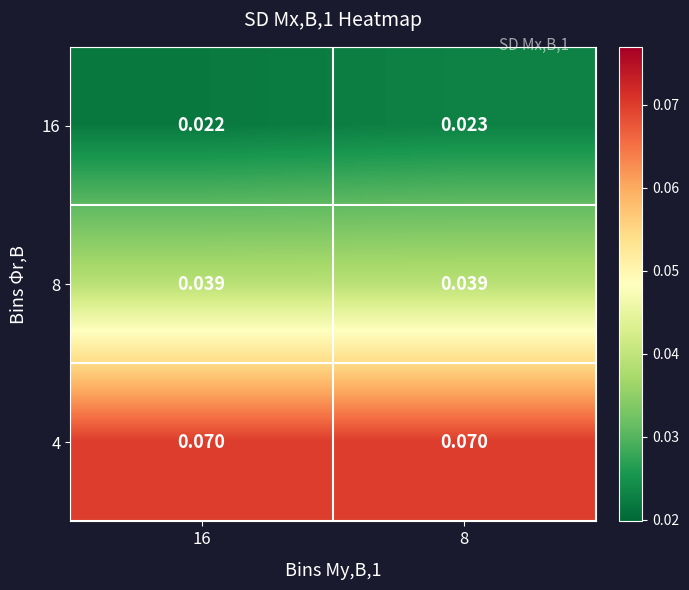

How many distinct data groups are displayed?

3